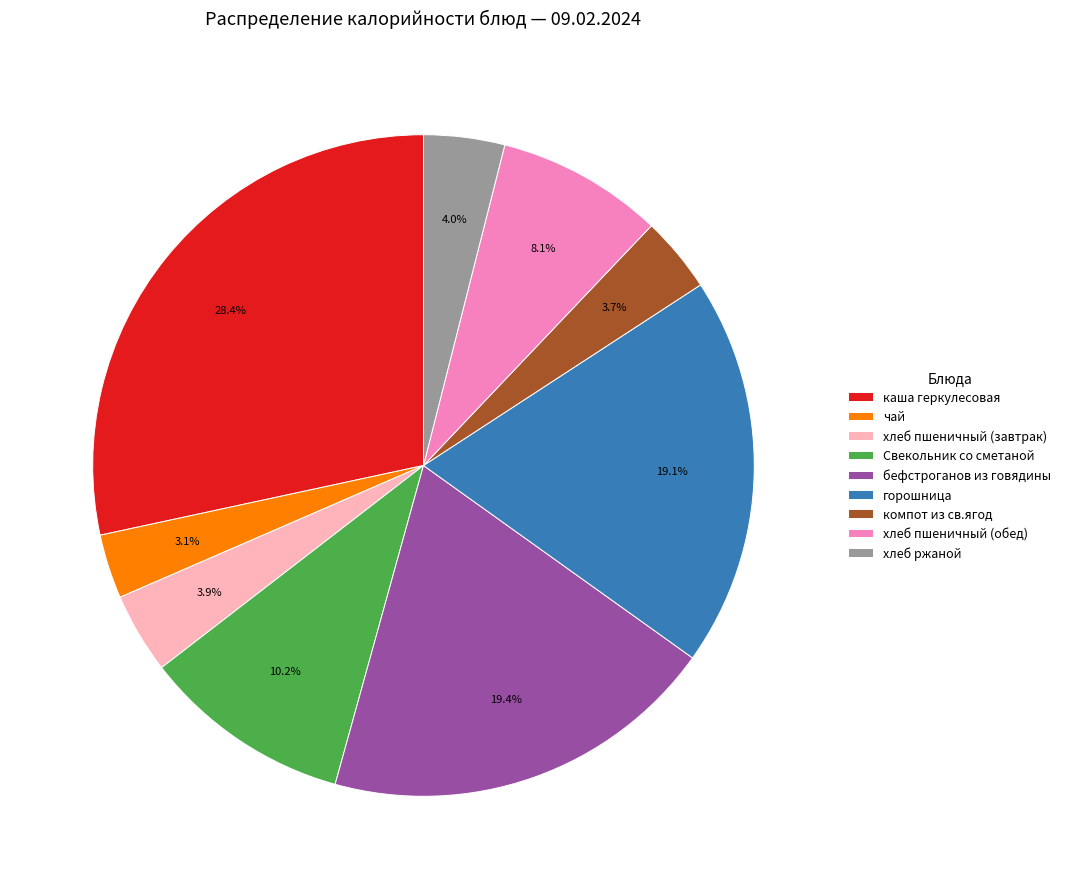

Does хлеб пшеничный (завтрак) account for over 50% of the chart?

No